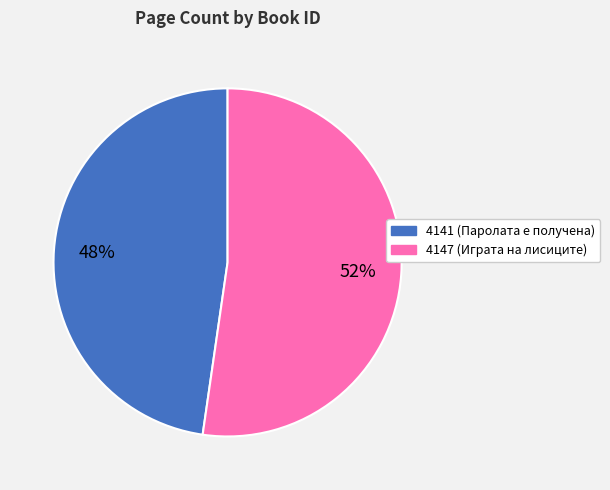

How many segments does this pie chart have?

2